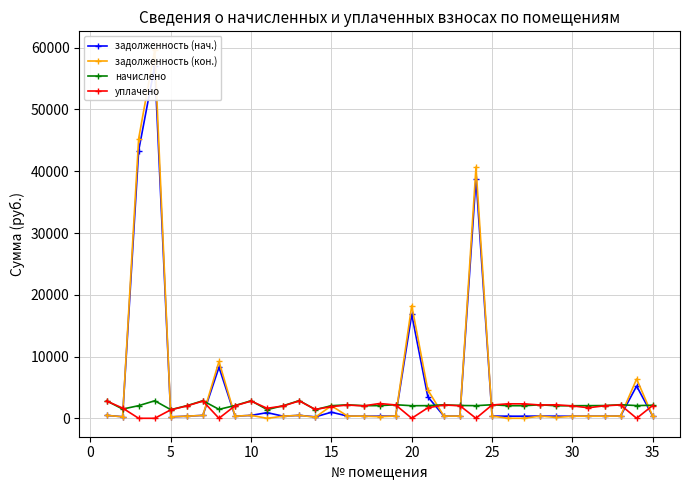

Reading right to left, list all the values displayed in this chart.

задолженность (нач.): 351.5	5219.9	367.0	343.6	341.1	340.6	336.9	365.4	339.2	340.0	365.6	38821.7	345.7	364.7	3487.7	16823.6	366.2	341.7	340.8	363.9	983.4	234.2	477.6	339.6	915.8	472.6	344.6	8267.8	473.1	340.2	232.8	57055.0	43348.8	253.1	474.2
задолженность (кон.): 351.5	6363.9	367.0	343.6	341.1	341.6	136.9	365.4	0.0	0.0	365.6	40686.8	345.7	364.7	4602.2	18255.6	366.2	267.4	340.8	363.9	2026.3	184.3	477.6	339.6	0.0	472.6	344.6	9203.1	473.1	340.2	232.8	59672.1	45293.4	249.9	474.2
начислено: 2109.0	2059.0	2202.0	2061.4	2046.5	2035.4	2021.6	2192.7	2035.4	2040.1	2193.7	2044.7	2074.3	2188.1	2049.3	2035.4	2197.4	2049.3	2044.7	2183.5	2040.1	1404.9	2865.8	2037.3	1406.8	2835.7	2067.8	1448.9	2838.5	2041.4	1397.0	2836.2	2045.2	1491.9	2845.0
уплачено: 2071.1	0.0	2163.0	2024.8	1705.5	1999.4	2185.7	2153.8	2338.6	2343.9	2154.8	0.0	2037.5	2149.3	1700.0	0.0	2158.4	2394.5	2008.4	2144.6	1900.0	1429.8	2815.0	2001.2	1619.7	2785.5	2031.2	0.0	2788.2	2005.3	1372.3	0.0	0.0	1655.3	2794.6